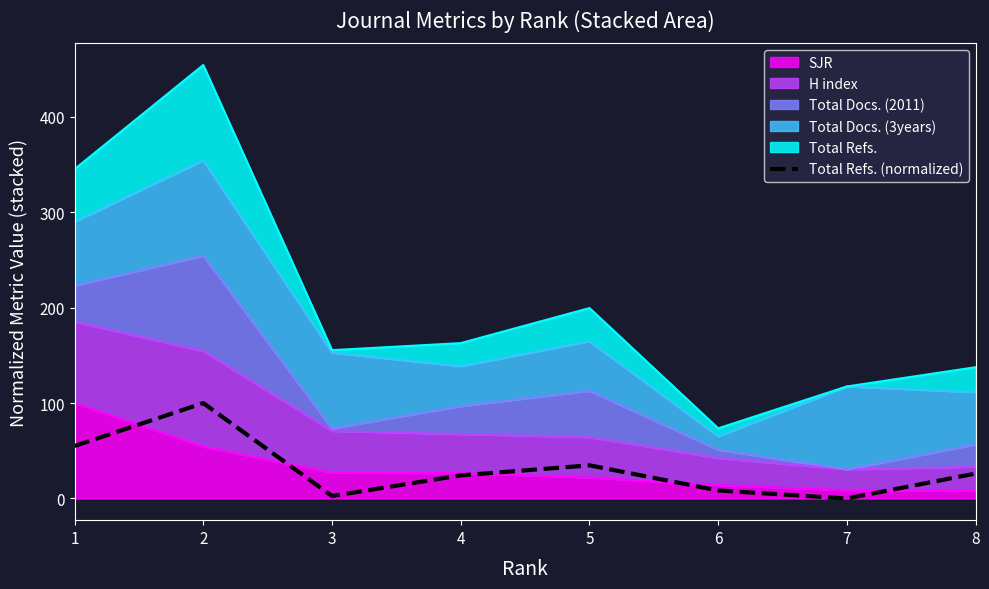

What is the change in value from 6 to 7?

-8.4